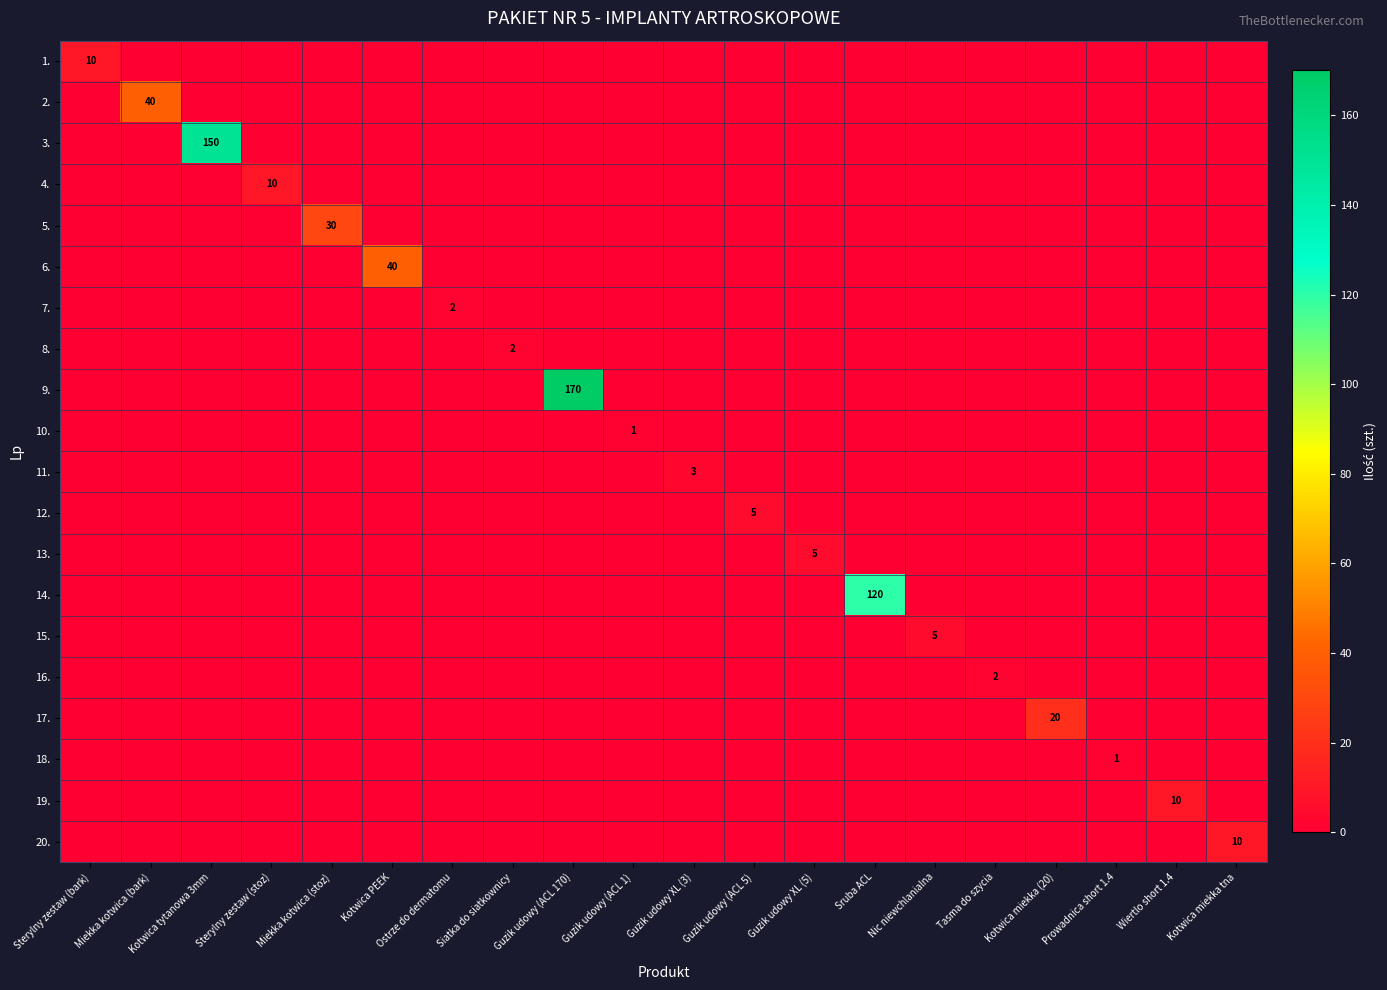

Count the number of data series in this chart.

20